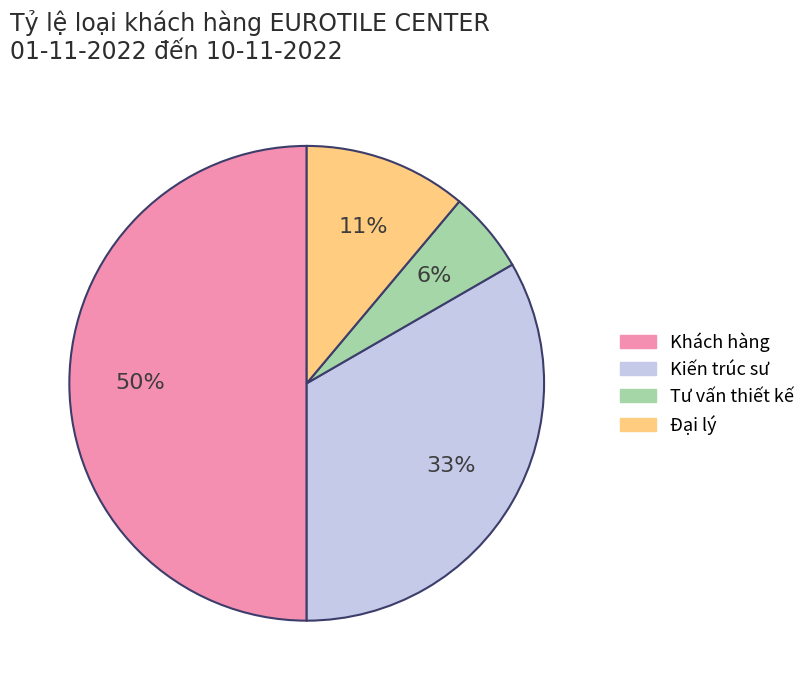

To the nearest percent, what portion does Tư vấn thiết kế represent?

6%